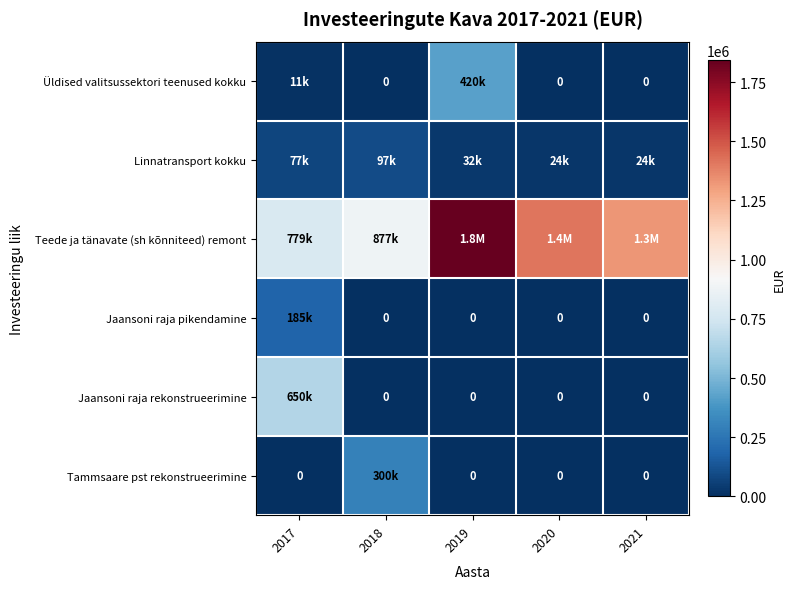

What is the difference between the maximum and minimum values in the Linnatransport kokku series?

73000